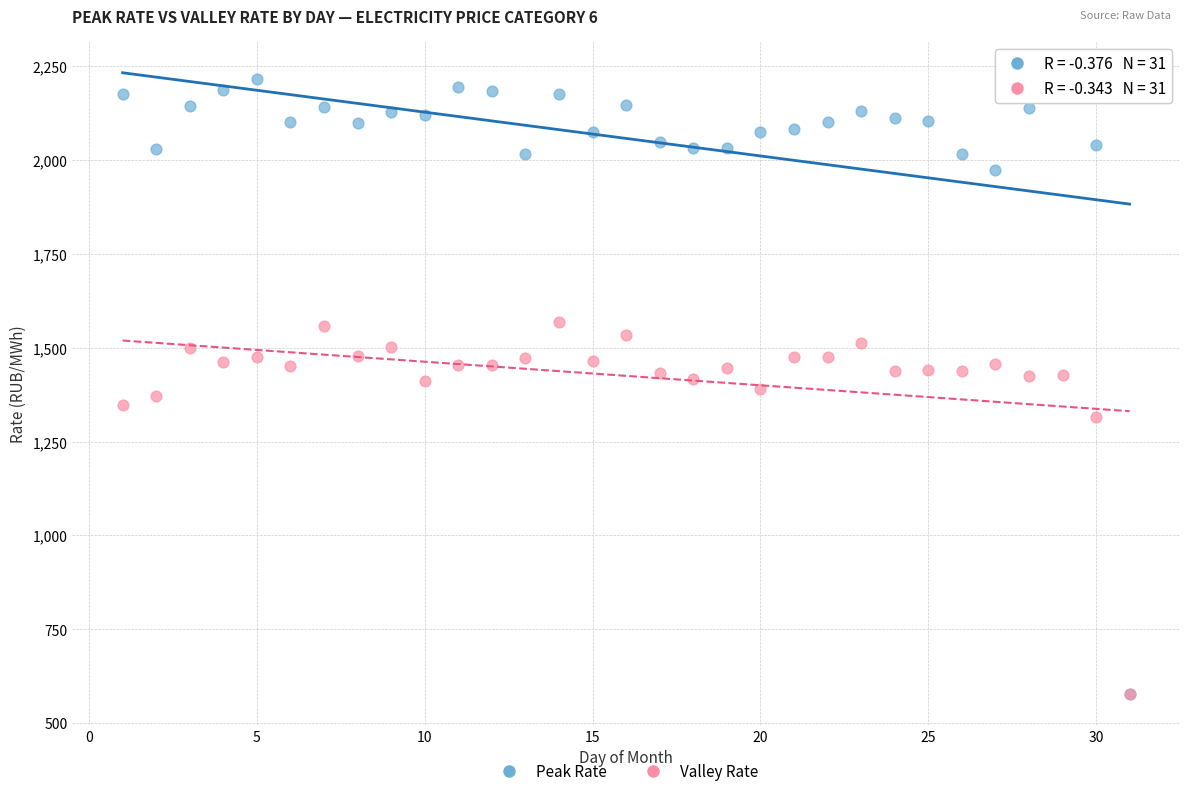

In the Valley Rate series, what Y value is closest to 1073?

1316.5